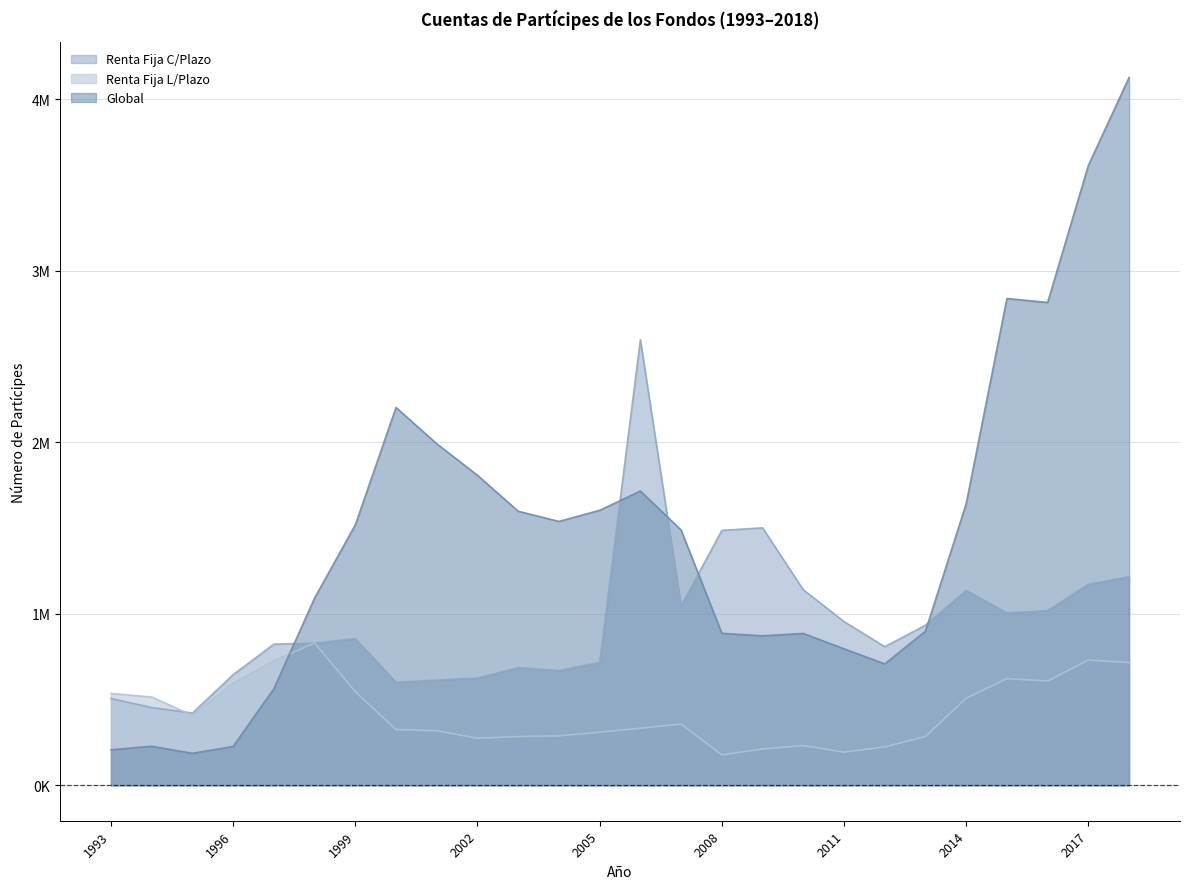

Reading right to left, list all the values displayed in this chart.

Renta Fija C/Plazo: 1217142	1172886	1019251	1005849	1137247	933591	808513	955164	1140701	1501833	1486975	1046673	2598913	716997	669491	686370	625851	613653	601456	855875	829524	823271	645325	421494	453887	506381
Renta Fija L/Plazo: 715970	730713	608550	622350	508016	285100	223718	193655	231966	211864	177771	357584	333011	309916	288707	284172	274432	318398	325473	545781	830323	726175	595927	408440	515104	535908
Global: 4128664	3615630	2816379	2839072	1642416	899326	708512	796428	885919	872140	886540	1488716	1716581	1604067	1539295	1598506	1808100	1992152	2203681	1519003	1091967	563290	226743	186954	227824	207577